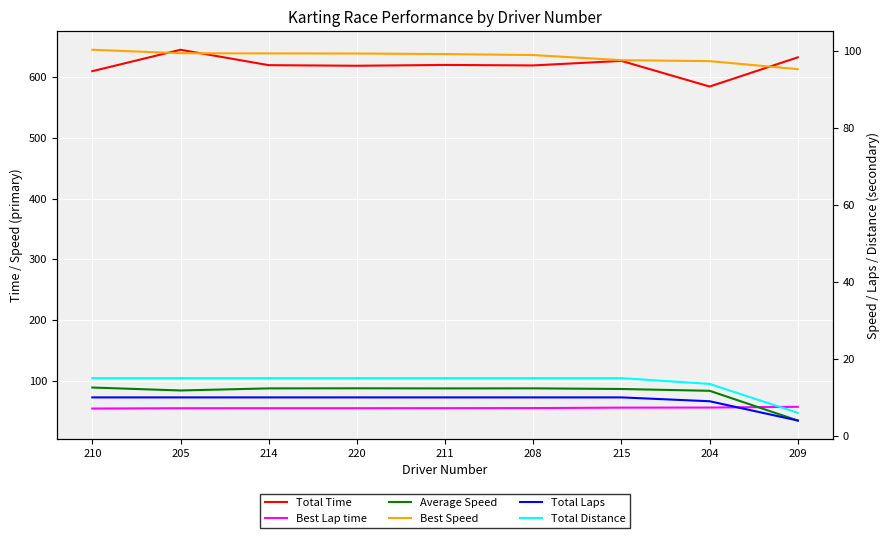

List the series in order of their peak value, highest first.

Total Time, Best Speed, Average Speed, Best Lap time, Total Distance, Total Laps